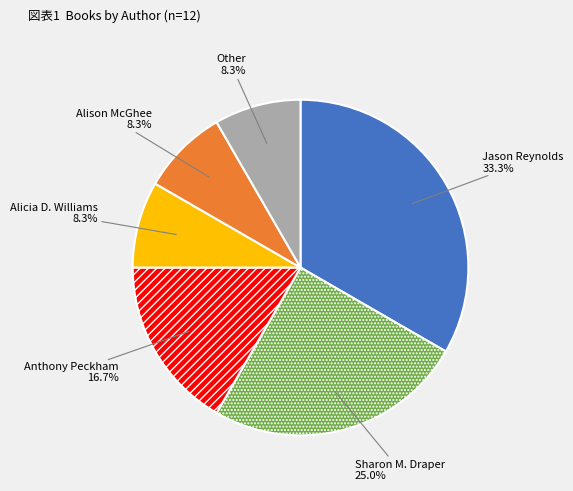

To the nearest percent, what is the difference between the largest and smallest slice percentages?

25%